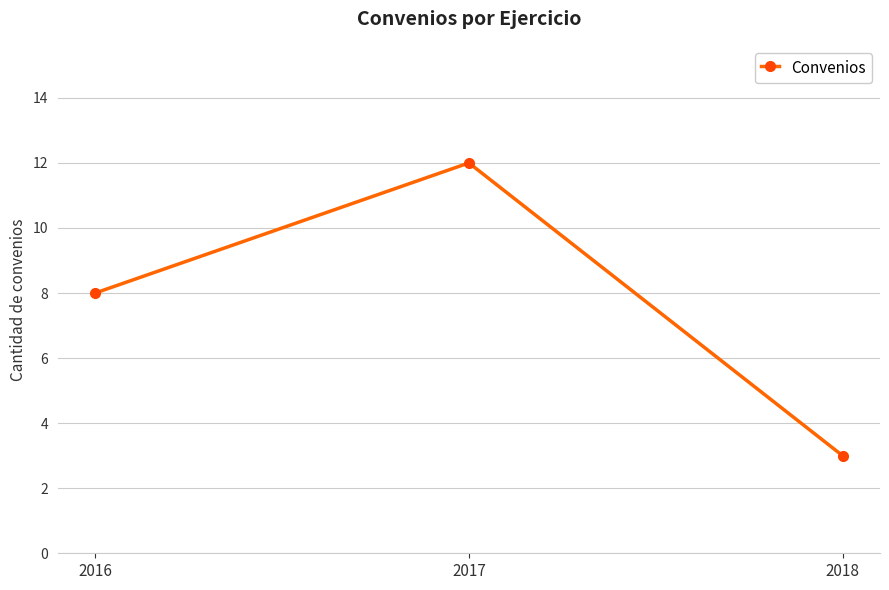

What is the value of the 2nd point from the left?

12